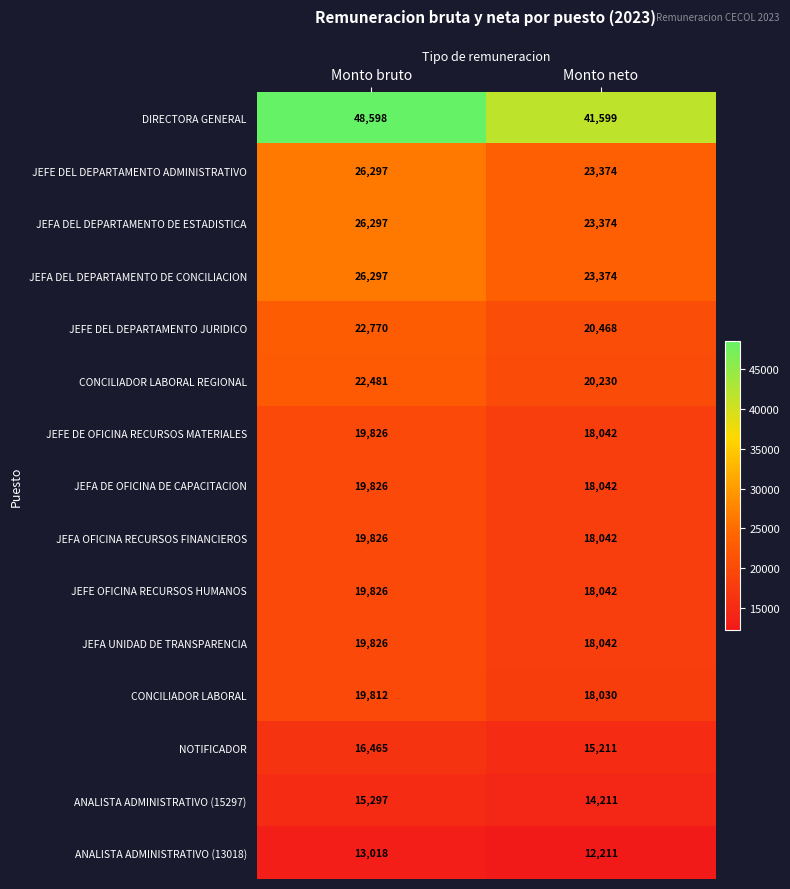

The value of JEFA OFICINA RECURSOS FINANCIEROS at Monto neto is 7446. True or false?

False